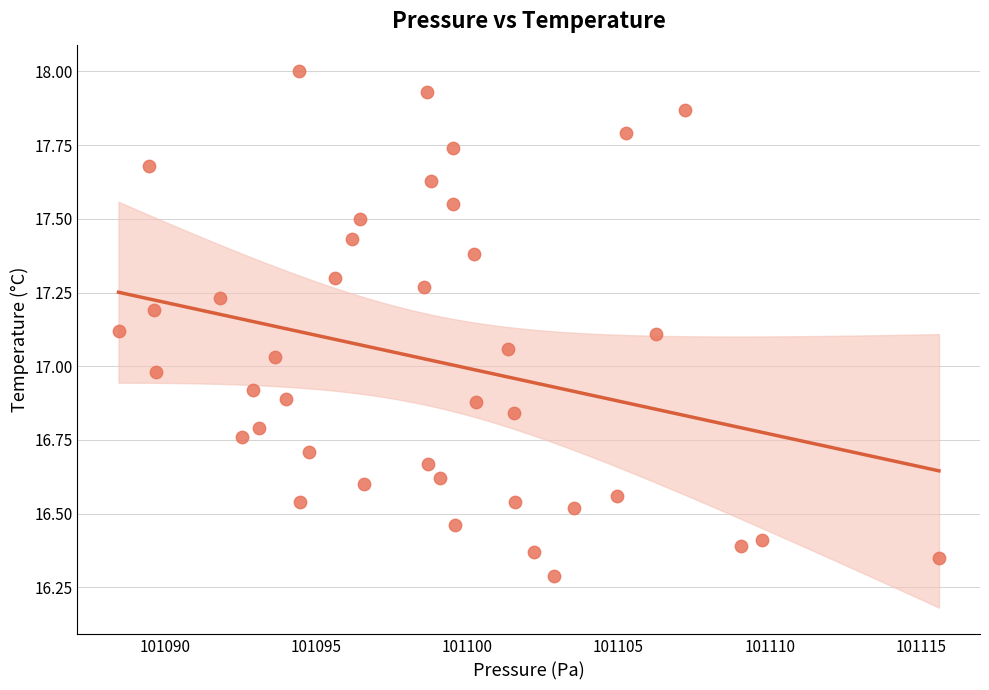

What is the range of X values (max minus min)?

27.1